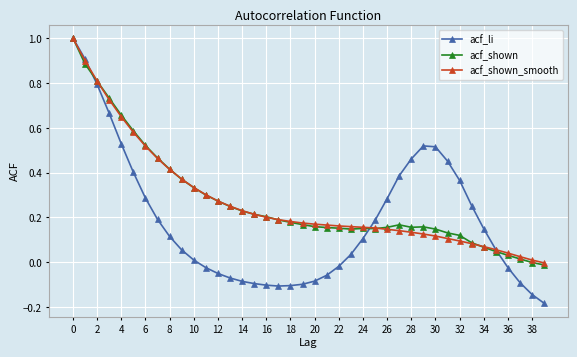

True or false: acf_shown has more than 0 interior local peaks.

True